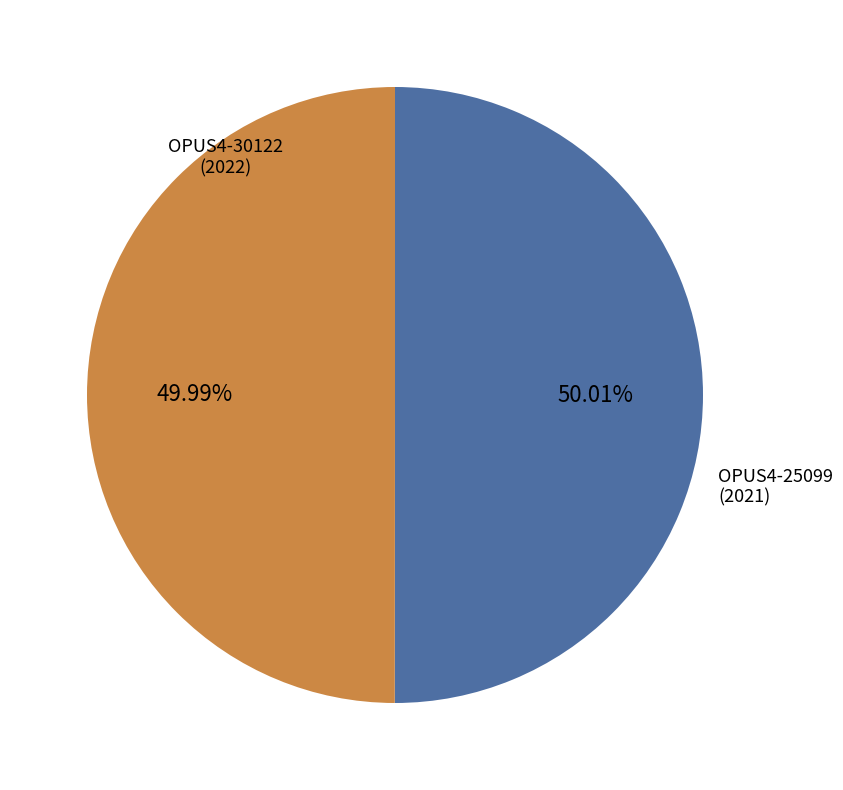

Is there any slice that represents more than half of the pie?

Yes